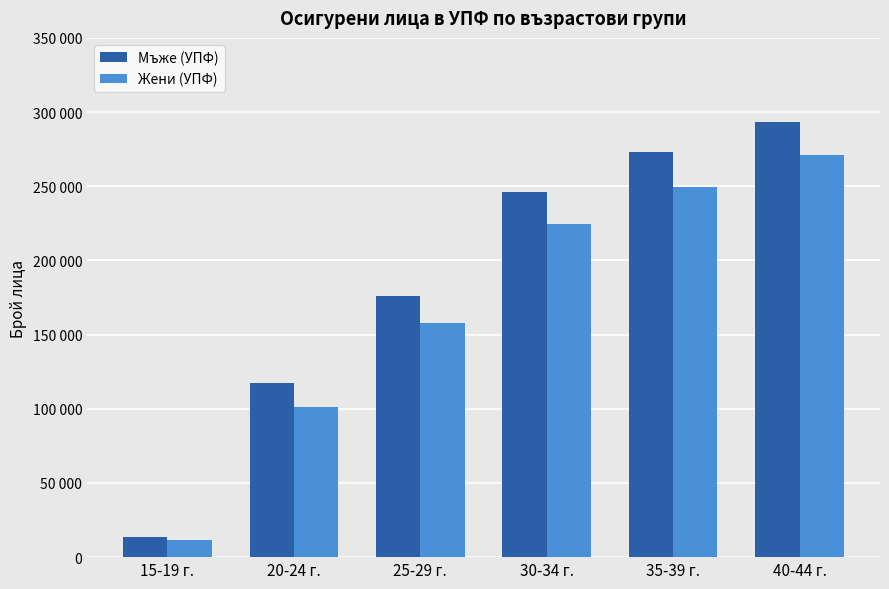

What position from the left is 15-19 г.?

1